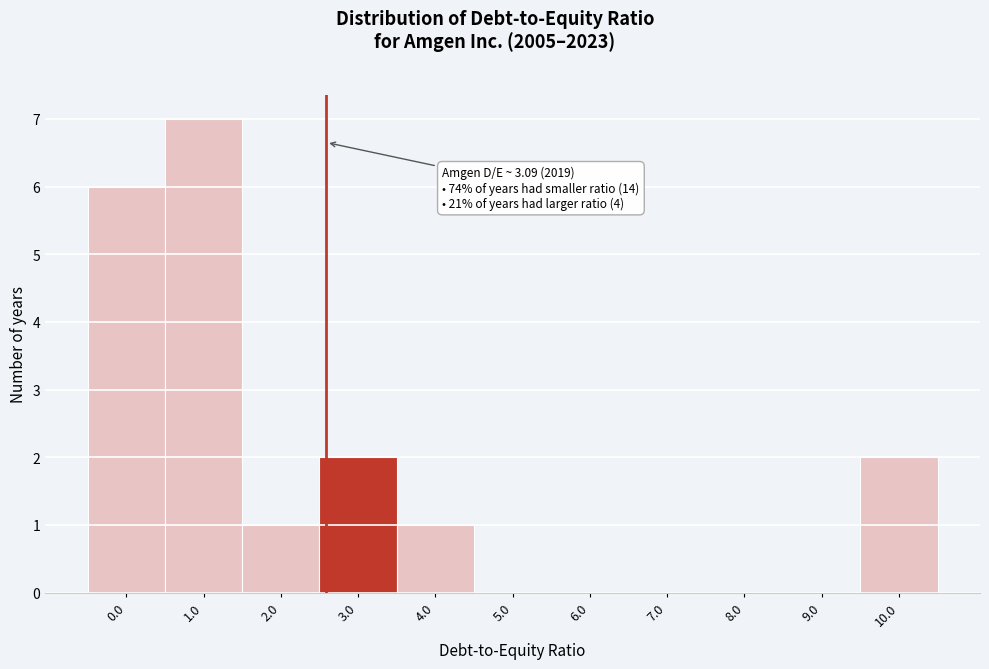

Reading left to right, transcribe all the data shown in this chart.

0.0=6	1.0=7	2.0=1	3.0=2	4.0=1	5.0=0	6.0=0	7.0=0	8.0=0	9.0=0	10.0=2